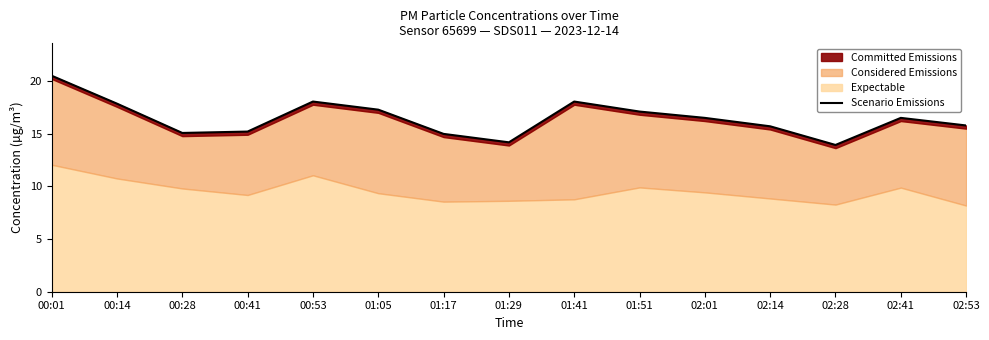

Does the chart have visible grid lines?

No